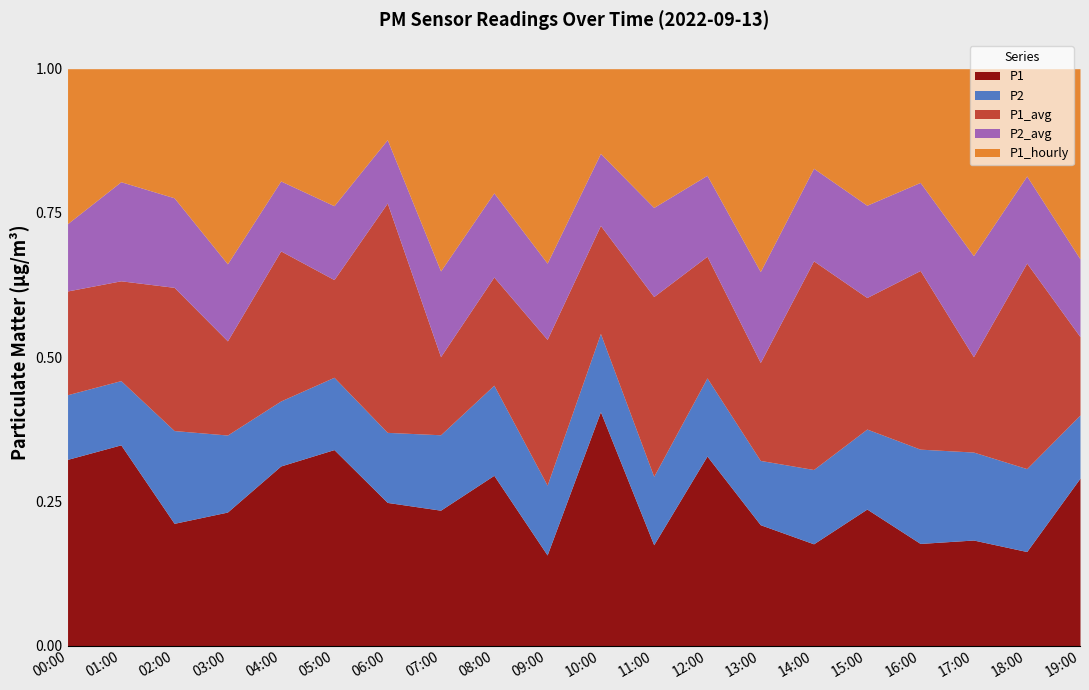

The value of P2_avg at 16:00 is 3.0. True or false?

False